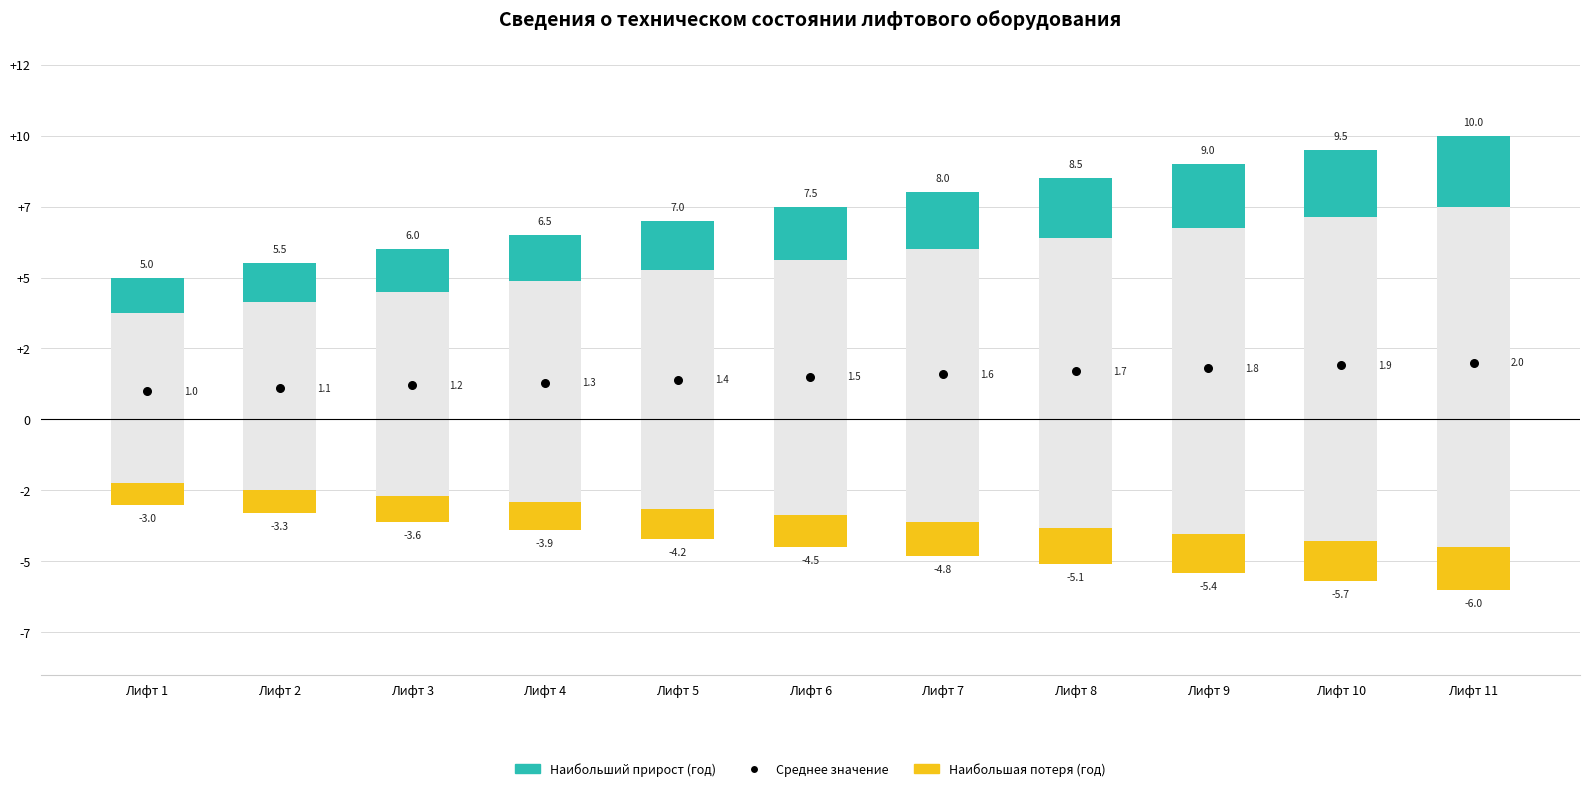

Which series contains the lowest Y value?

Наибольшая потеря (год)